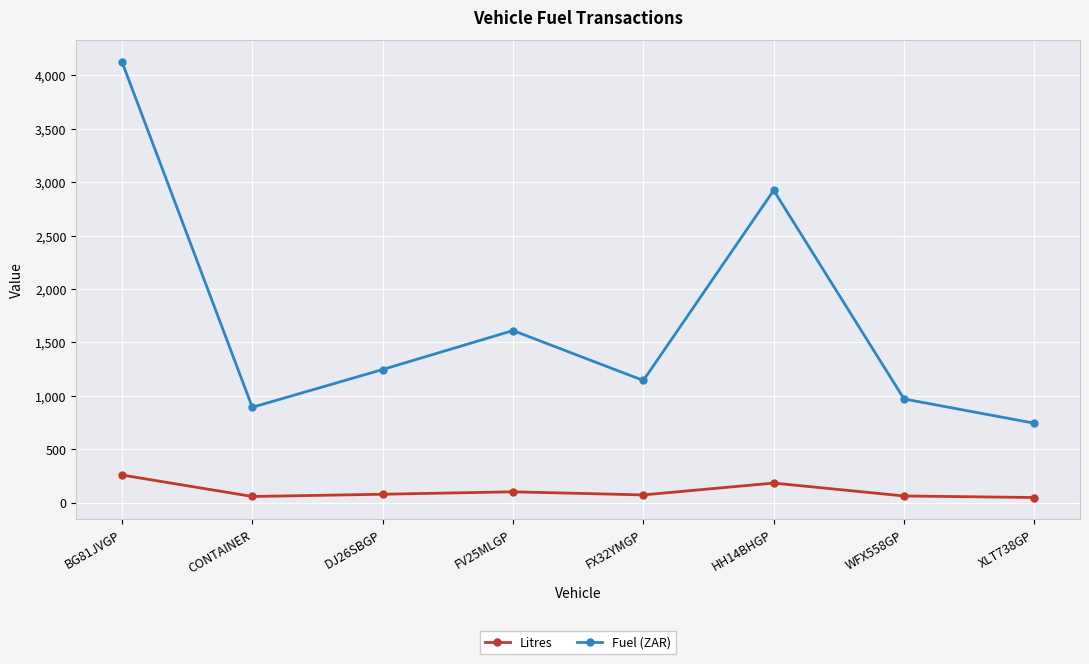

What is the difference between the highest and lowest values at XLT738GP?

695.7